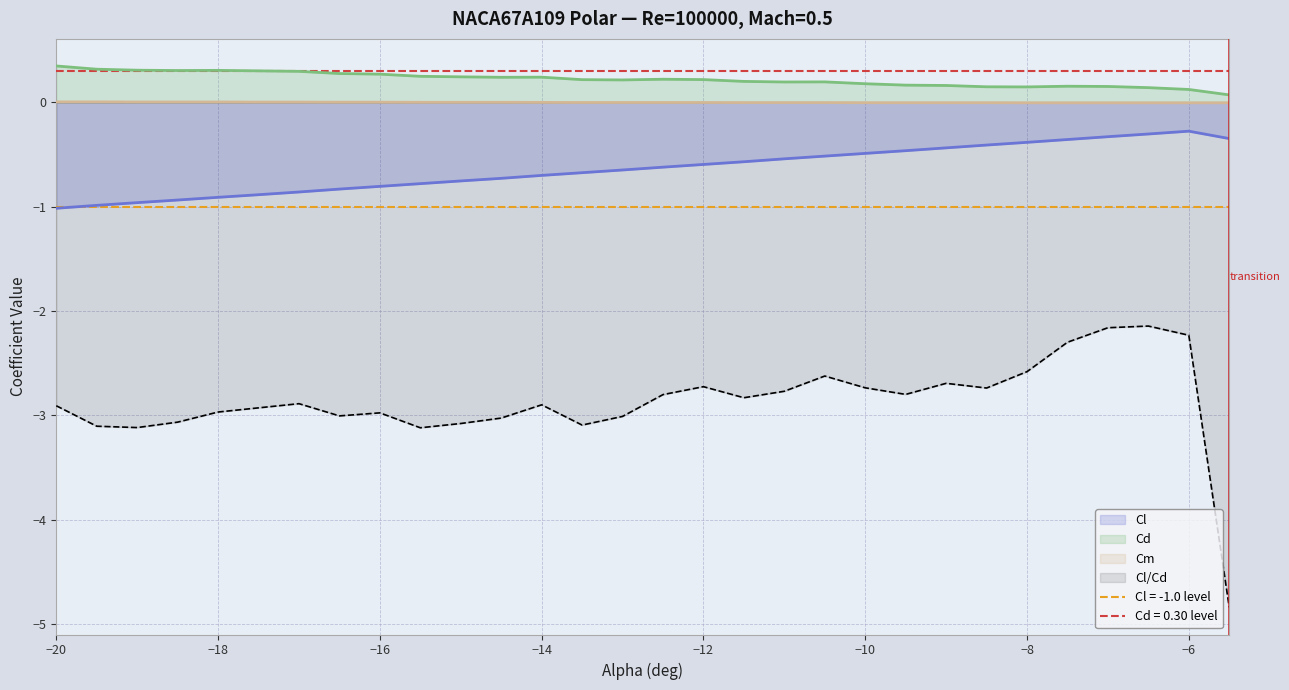

True or false: Cd has a value of 0.2 at -12.5.

True